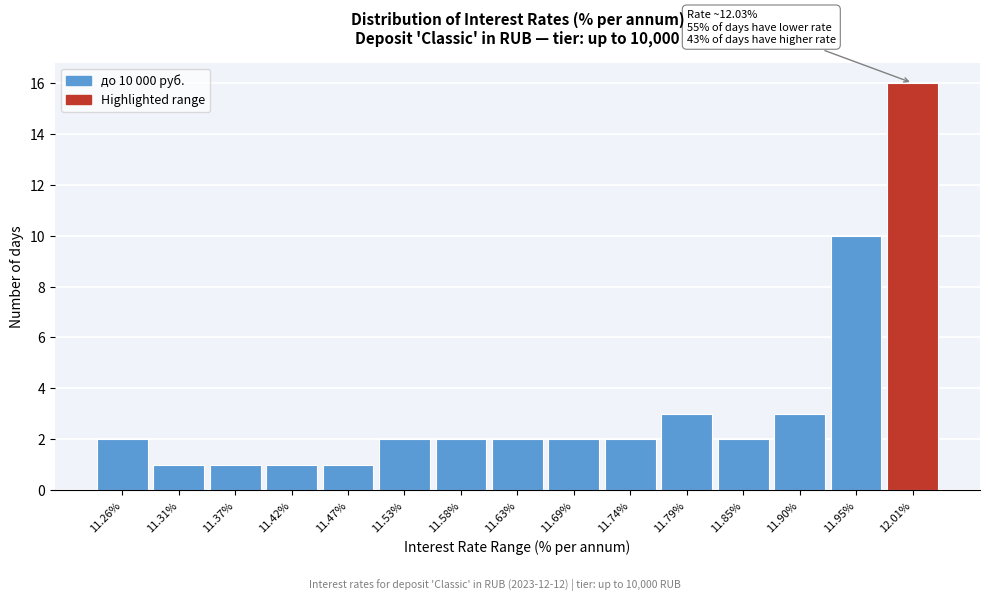

Reading left to right, transcribe all the data shown in this chart.

11.26%=2	11.31%=1	11.37%=1	11.42%=1	11.47%=1	11.53%=2	11.58%=2	11.63%=2	11.69%=2	11.74%=2	11.79%=3	11.85%=2	11.90%=3	11.95%=10	12.01%=16